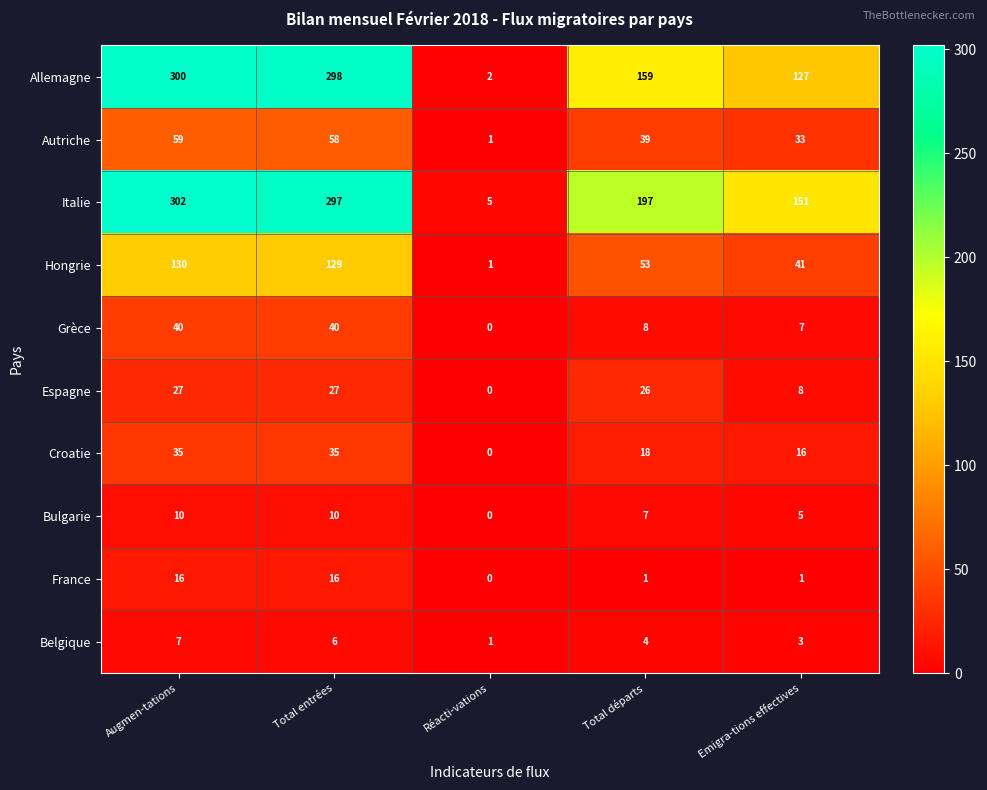

Which series changed the most between Augmen-tations and Réacti-vations?

Allemagne